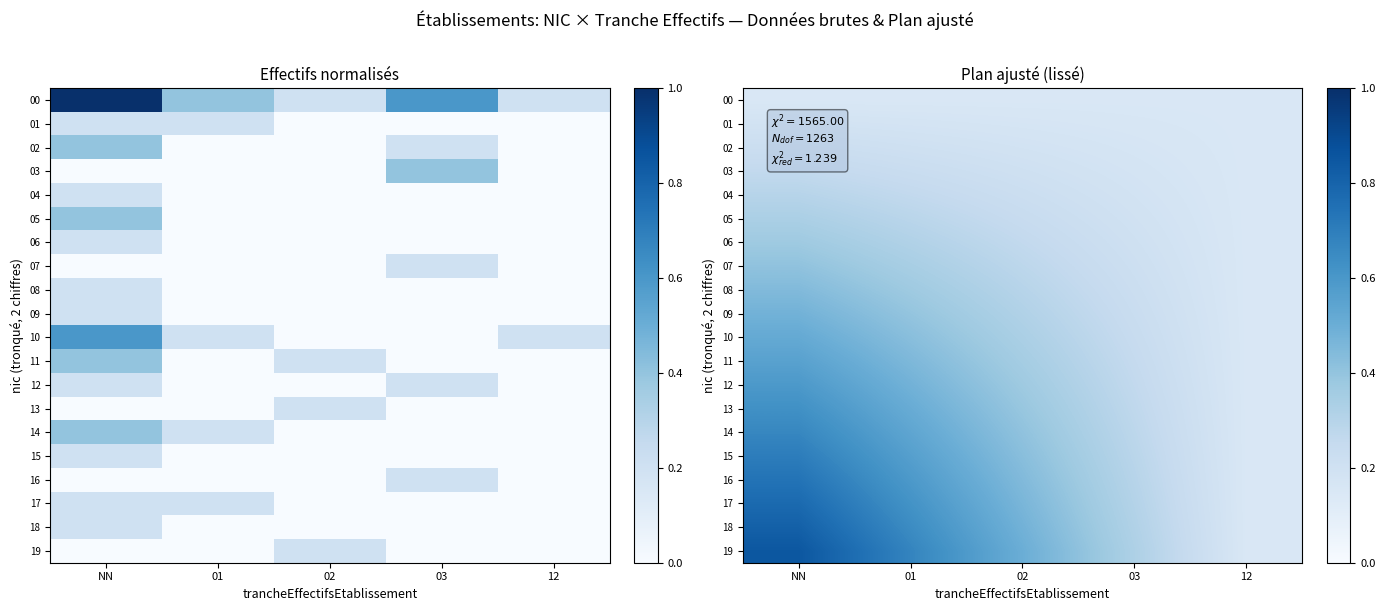

Is it true that 18 equals 0.8 at 02?

False